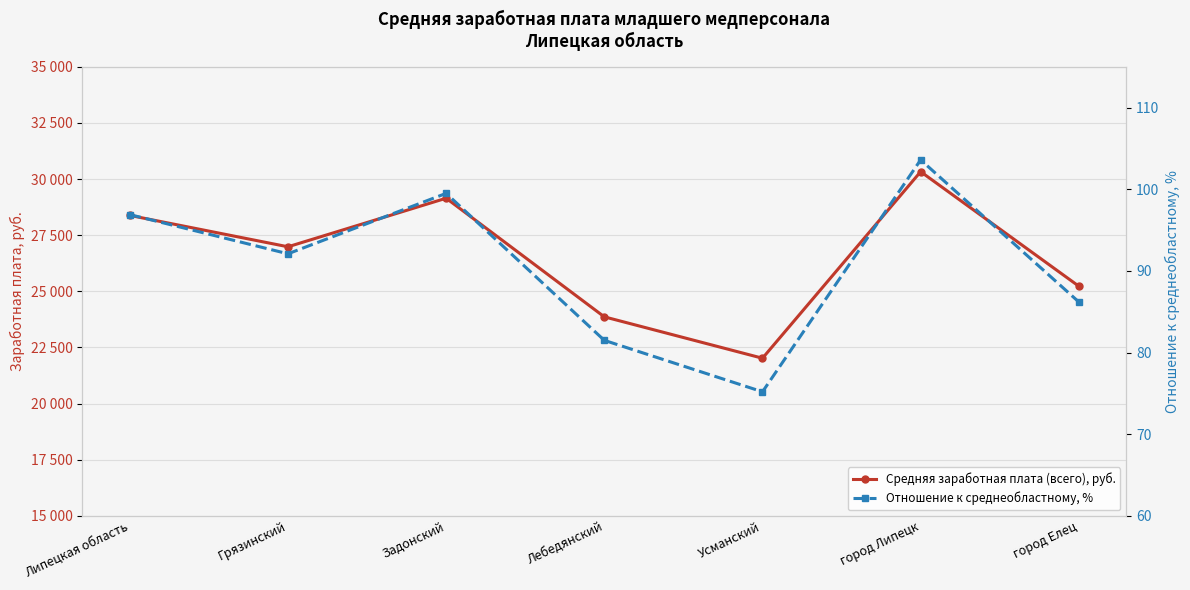

True or false: Средняя заработная плата (всего), руб. and Отношение к среднеобластному, % cross at least once.

False